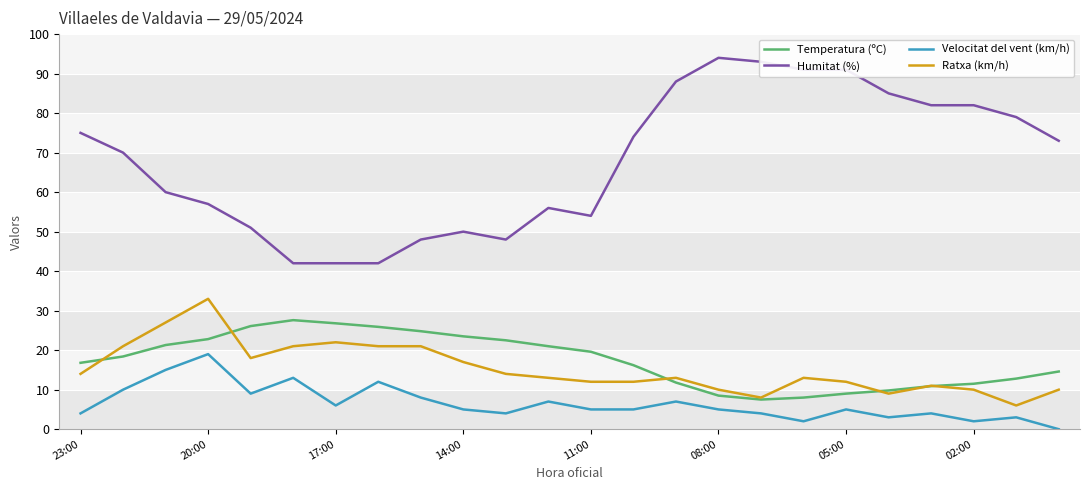

What is the average value of the Temperatura (ºC) series?

17.4